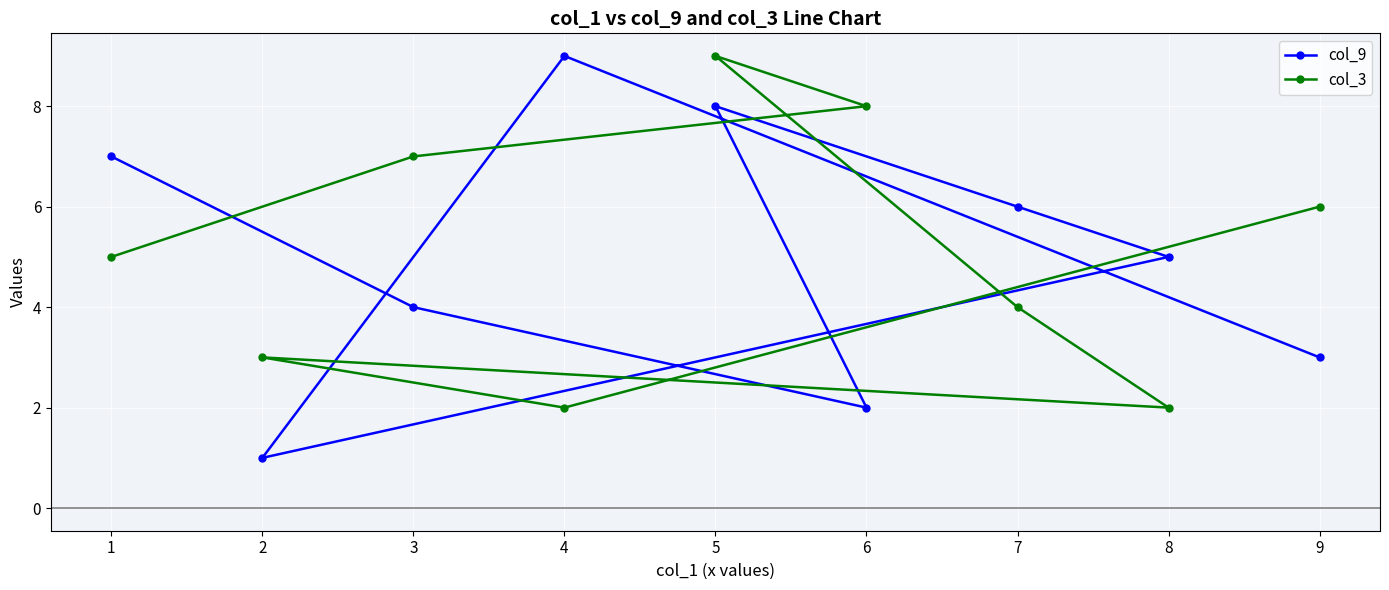

Which series has the widest spread of values?

col_9